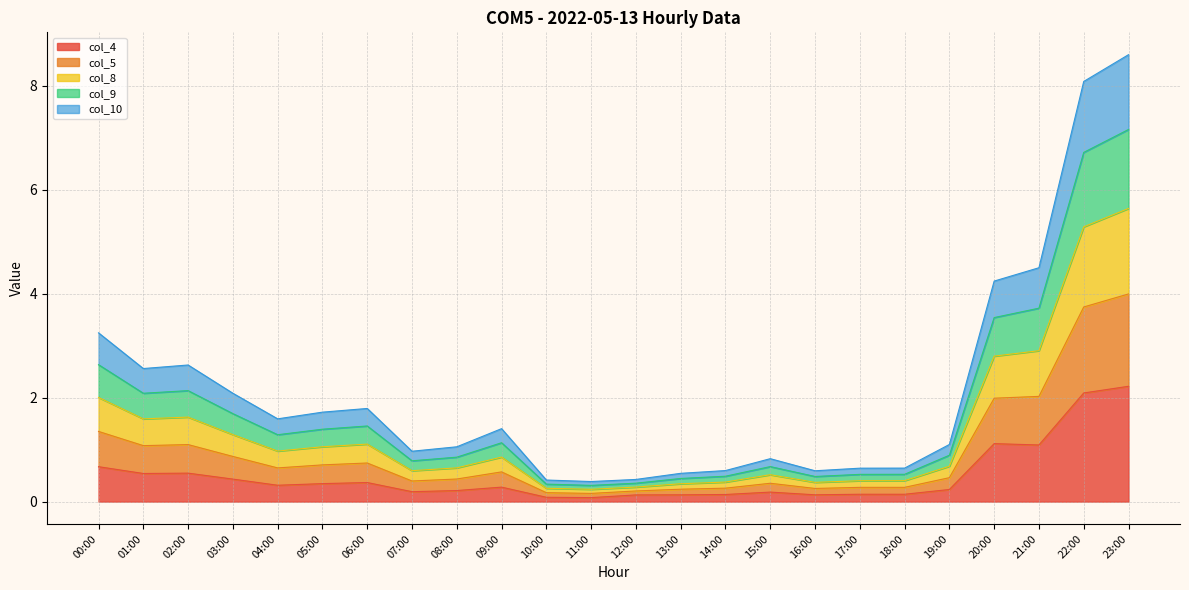

The col_4 series shows 0.1 at 05:00. True or false?

False